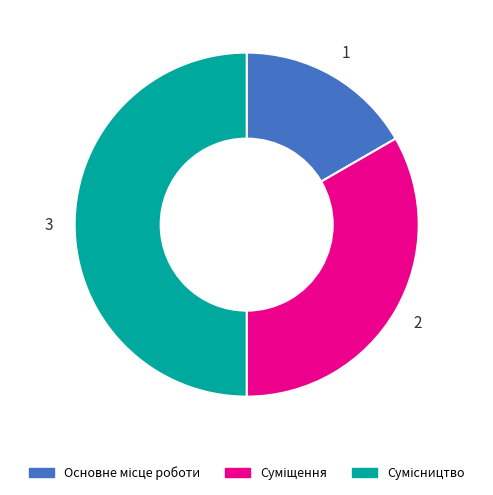

Does Основне місце роботи represent more than half of the total?

No